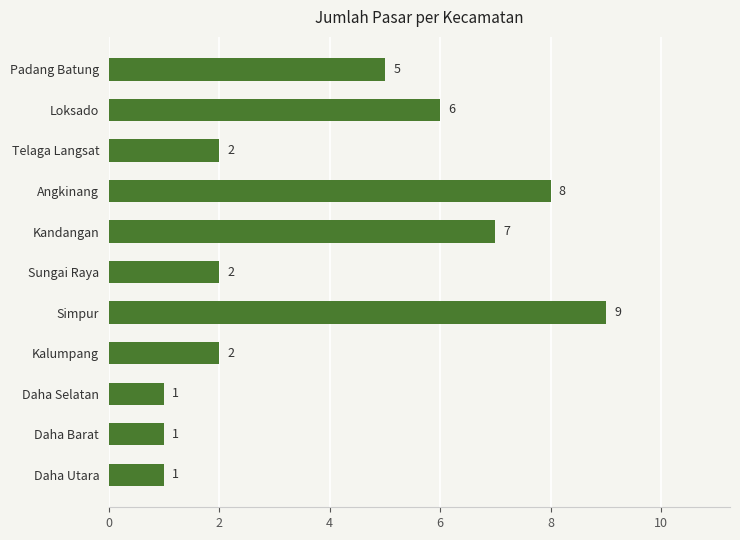

Reading bottom to top, extract all data points from this chart.

Daha Utara=1	Daha Barat=1	Daha Selatan=1	Kalumpang=2	Simpur=9	Sungai Raya=2	Kandangan=7	Angkinang=8	Telaga Langsat=2	Loksado=6	Padang Batung=5